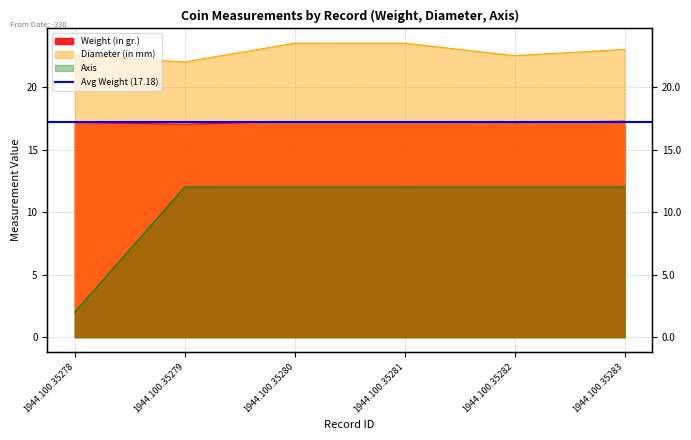

Where is Weight (in gr.) nearest to the value 17?

1944.100.35279